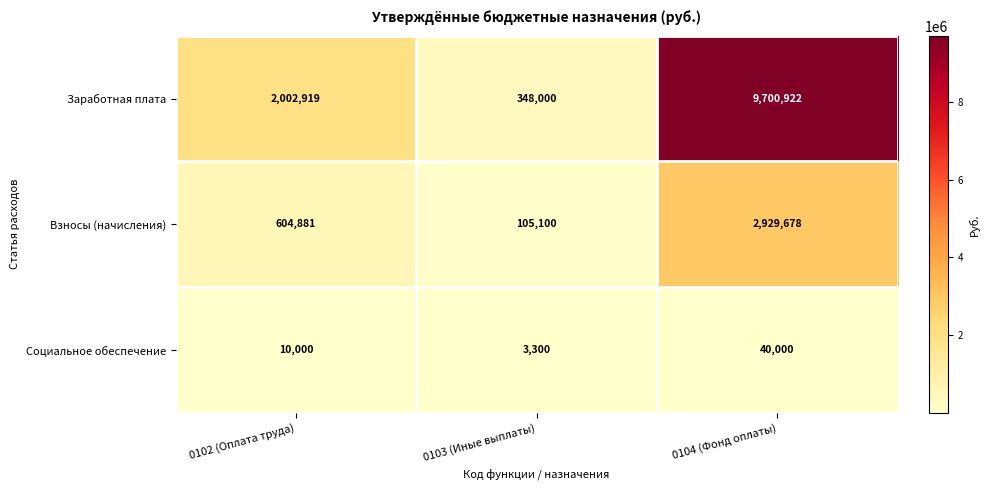

Rank the series by their maximum value, from highest to lowest.

Заработная плата, Взносы (начисления), Социальное обеспечение